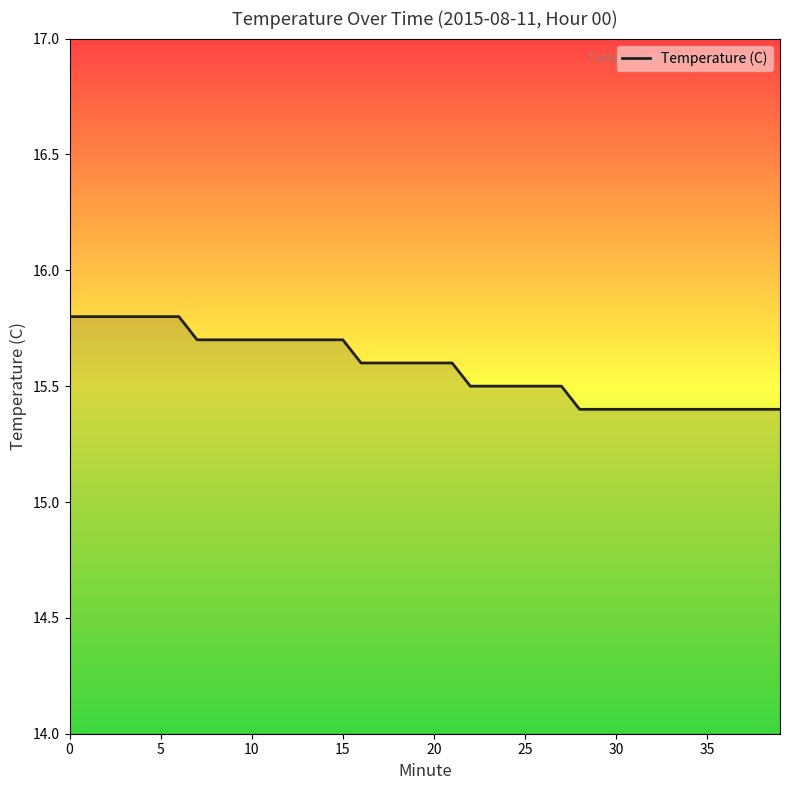

What is the smallest value displayed?

15.4